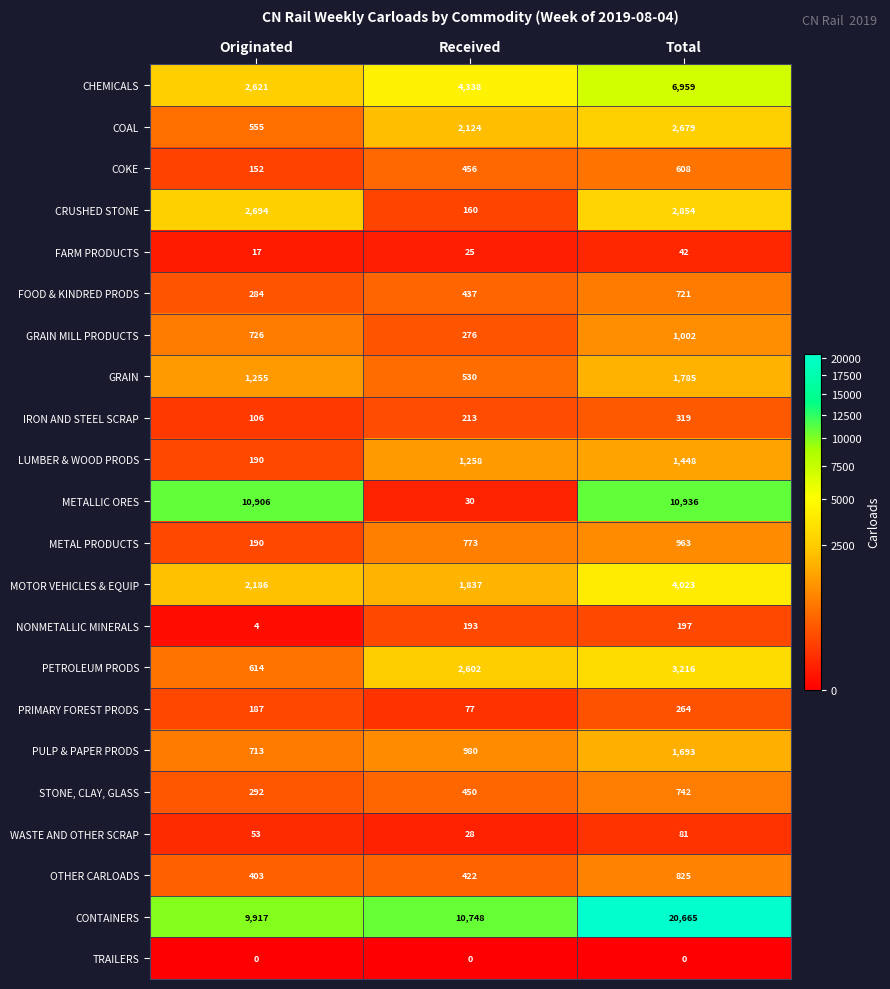

What is the sum of the MOTOR VEHICLES & EQUIP values at Total and Received?

5860